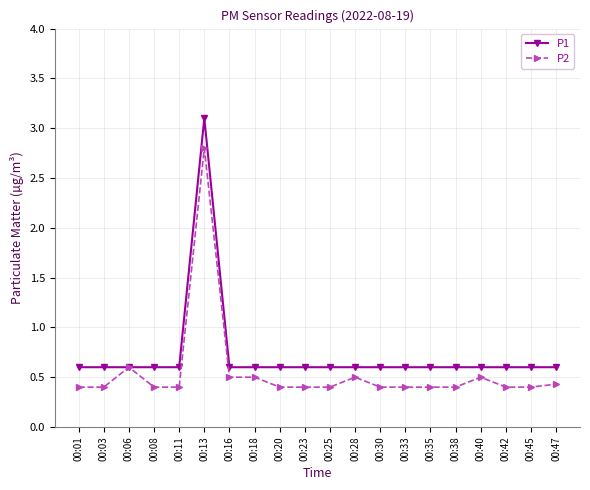

Rank the series at 00:30 from lowest to highest value.

P2, P1